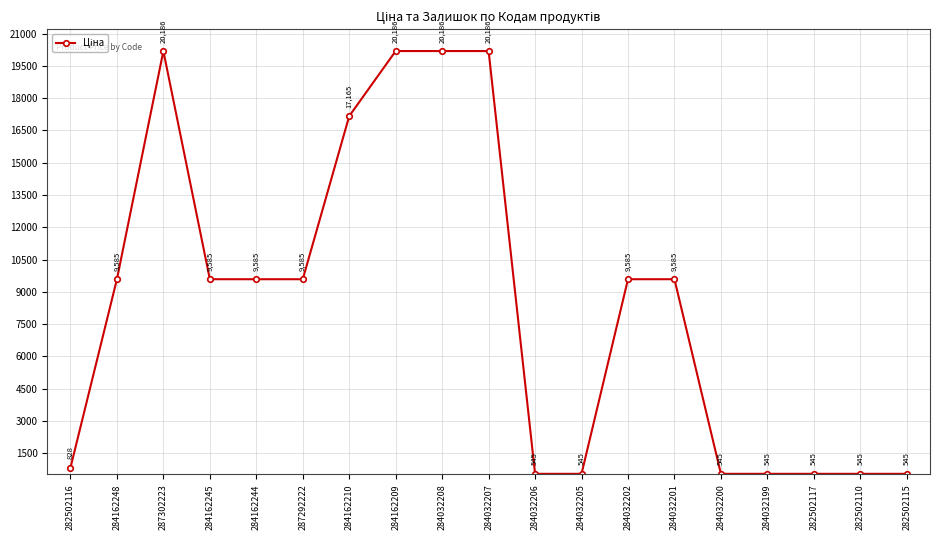

What is the minimum value shown in the chart?

545.0